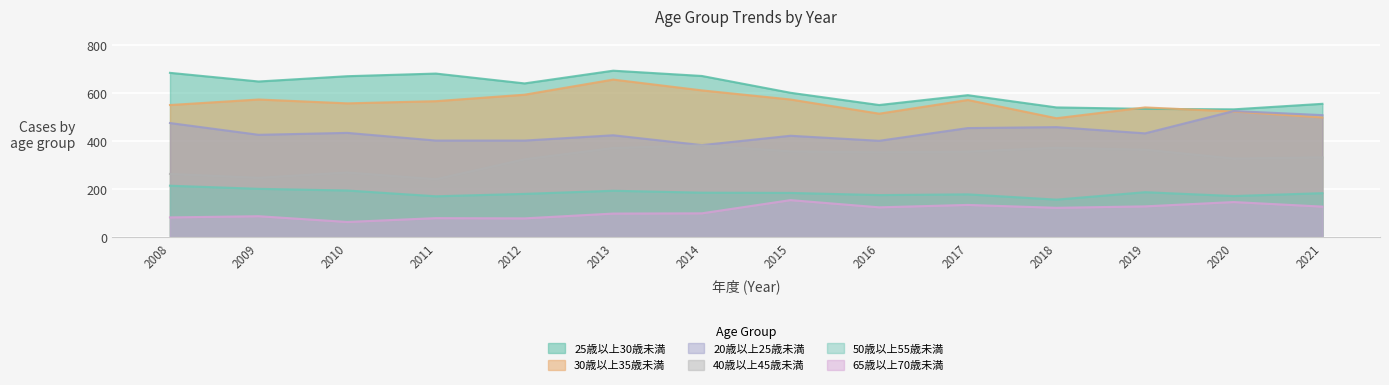

How many interior local peaks does the 40歳以上45歳未満 series have?

3